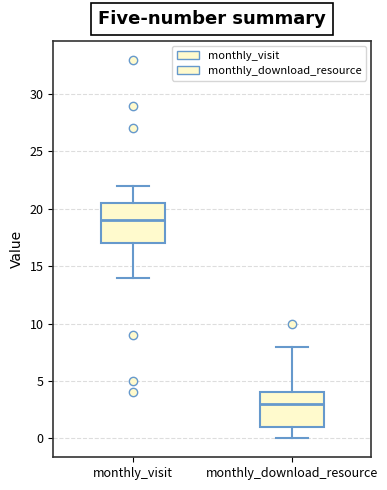

Comparing the boxes themselves (not the whiskers), which one is the tallest?

monthly_visit